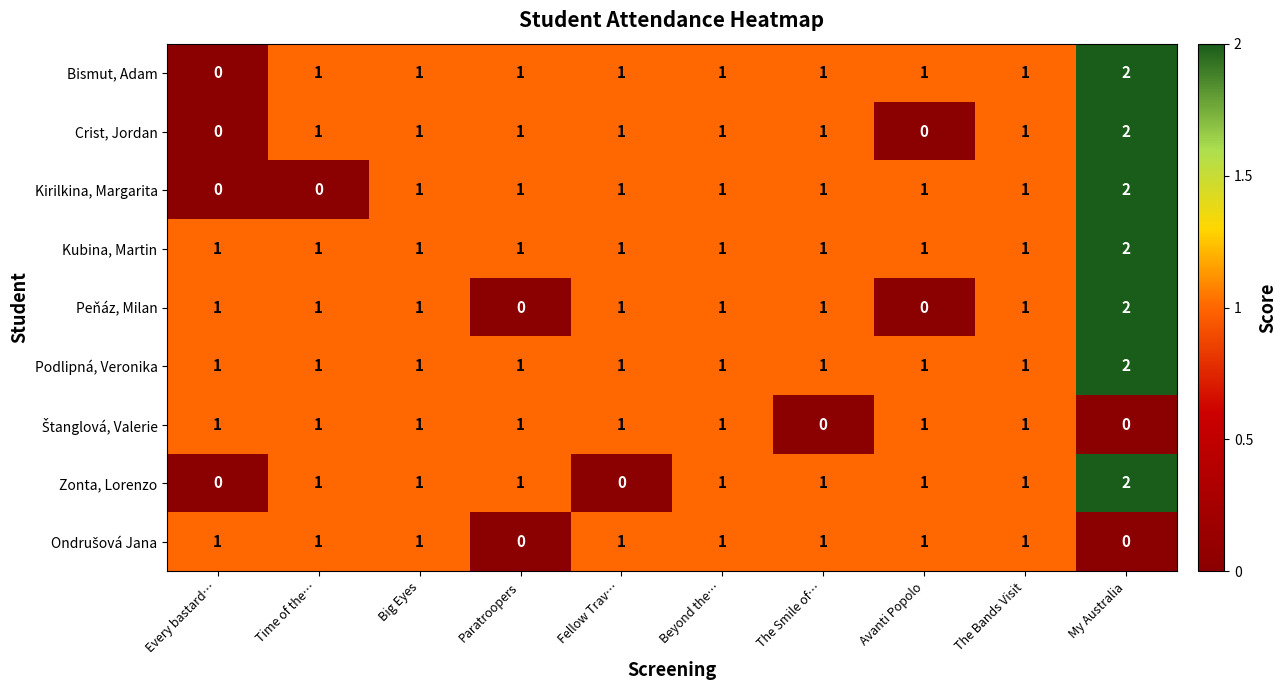

The Kubina, Martin series shows 1 at Paratroopers. True or false?

True